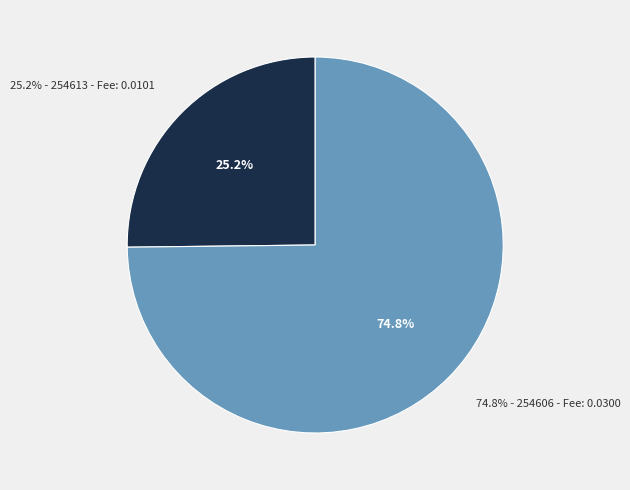

Which category accounts for the majority?

254606 (Nonce=31372)